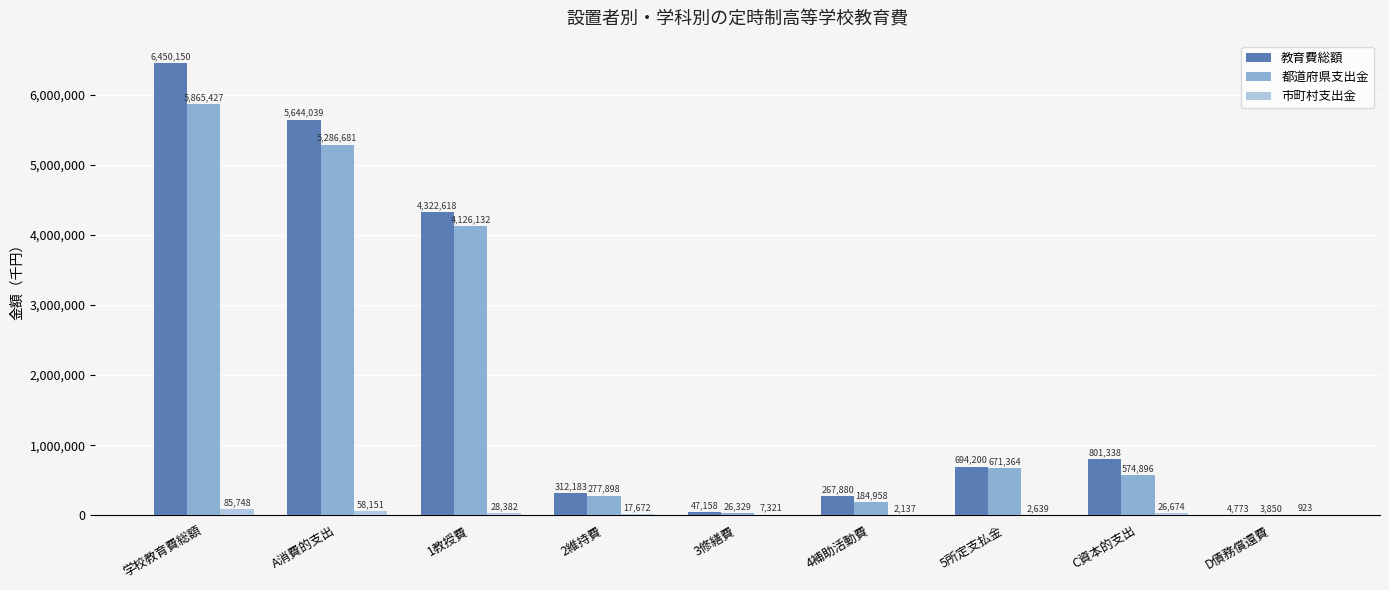

Reading left to right, list all the values displayed in this chart.

教育費総額: 6450150	5644039	4322618	312183	47158	267880	694200	801338	4773
都道府県支出金: 5865427	5286681	4126132	277898	26329	184958	671364	574896	3850
市町村支出金: 85748	58151	28382	17672	7321	2137	2639	26674	923